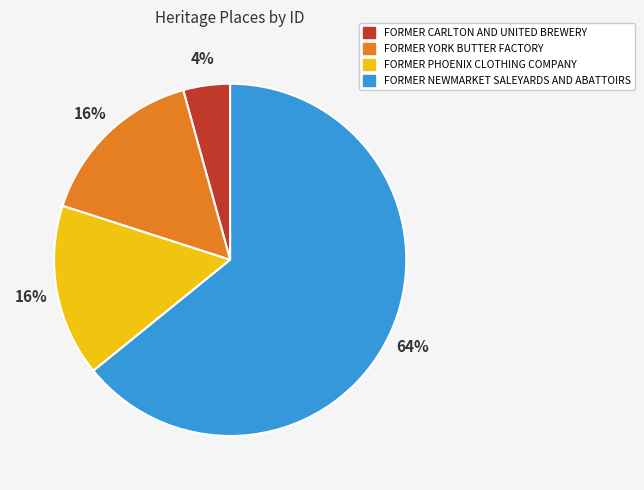

To the nearest percent, what portion does FORMER CARLTON AND UNITED BREWERY represent?

4%